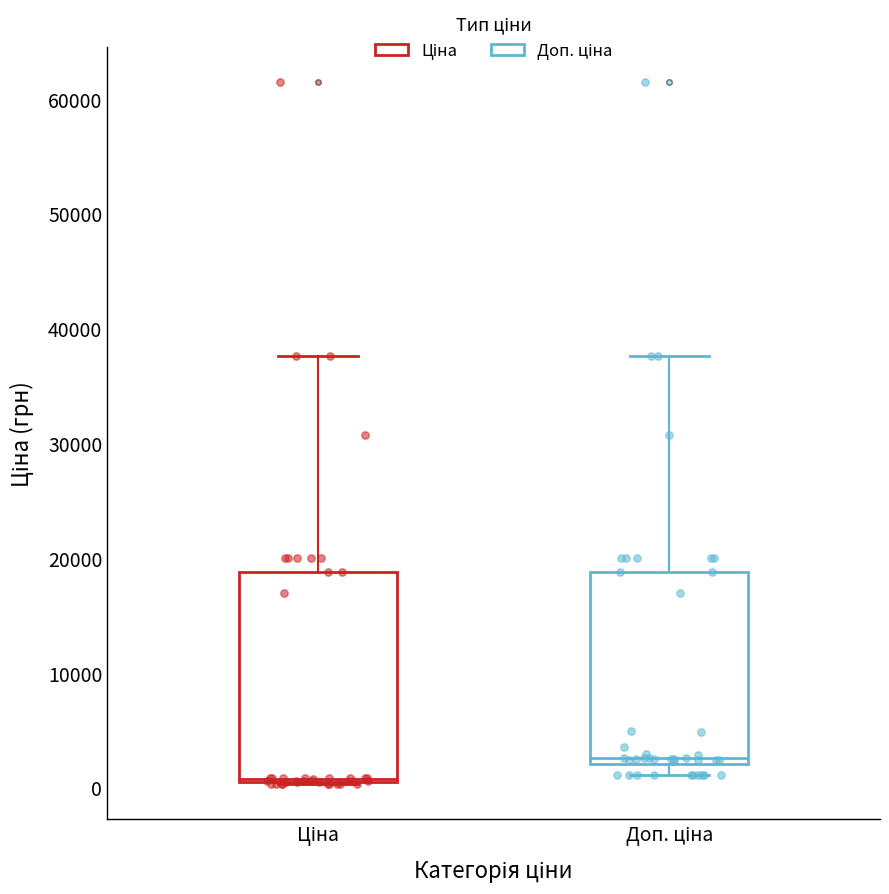

Which box has the highest median line?

Доп. ціна